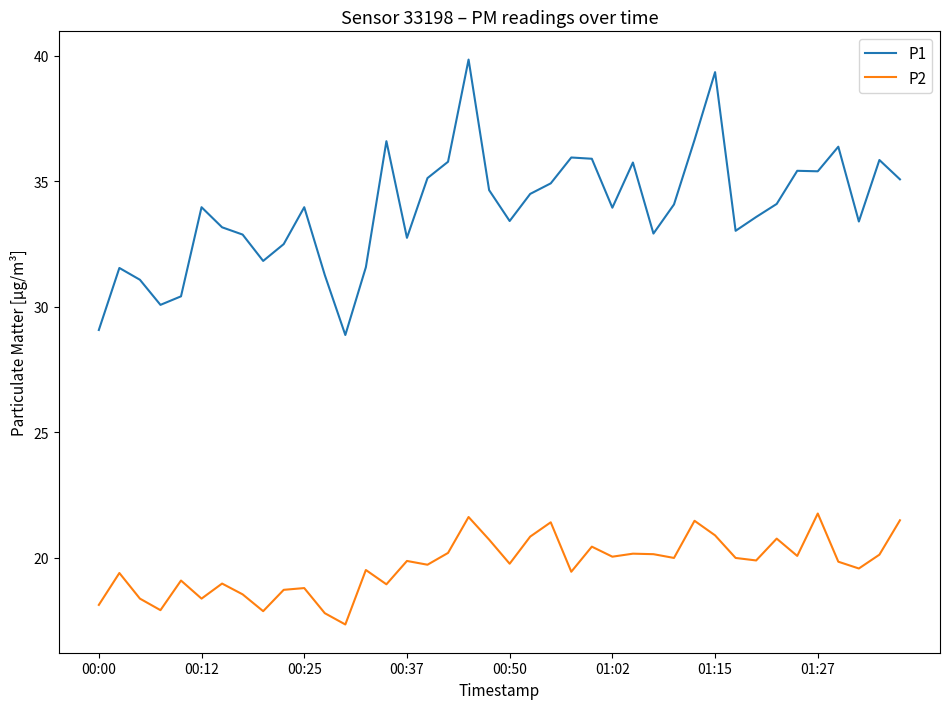

What is the difference between the maximum and minimum values in the P1 series?

11.0